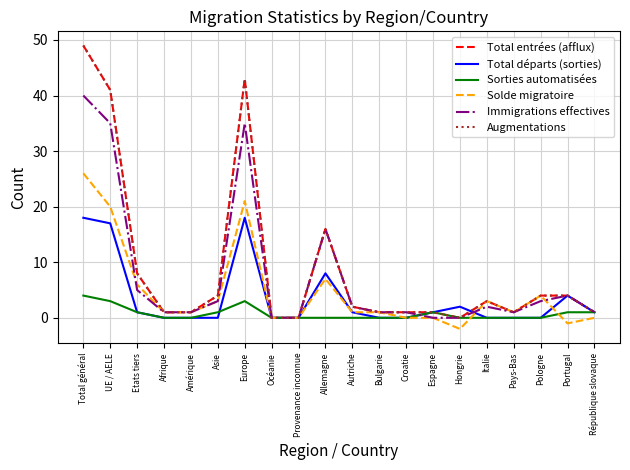

What is the label of the 4th point from the left?

Afrique